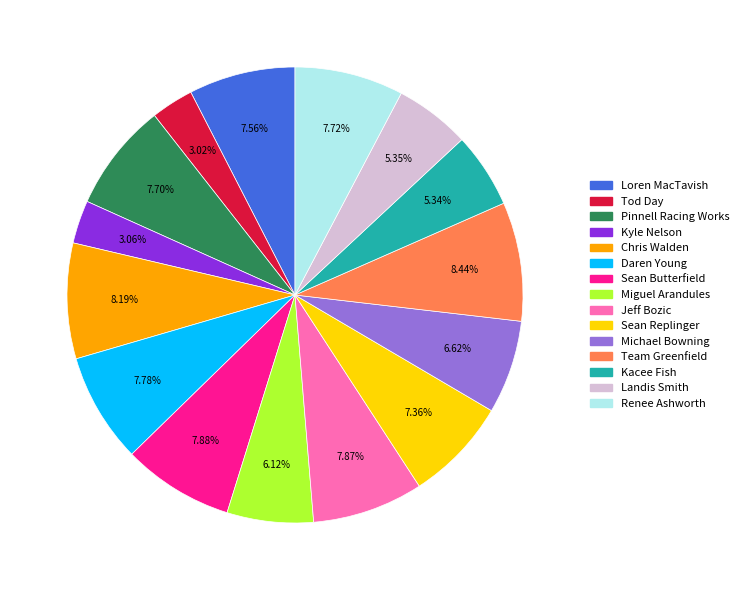

Between Team Greenfield and Sean Replinger, which is larger?

Team Greenfield